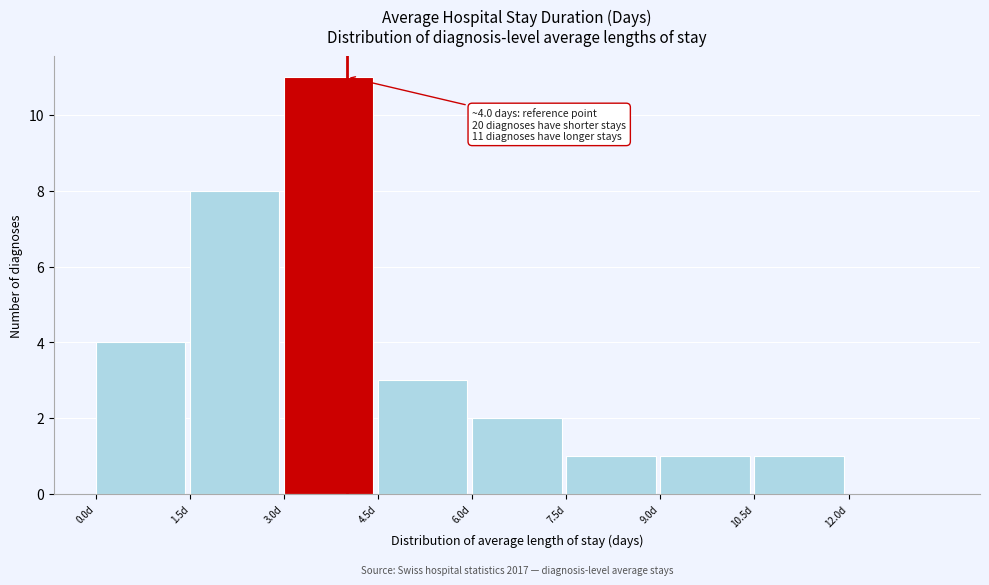

Which range on the x-axis has the tallest bar?

3.0 to 4.5